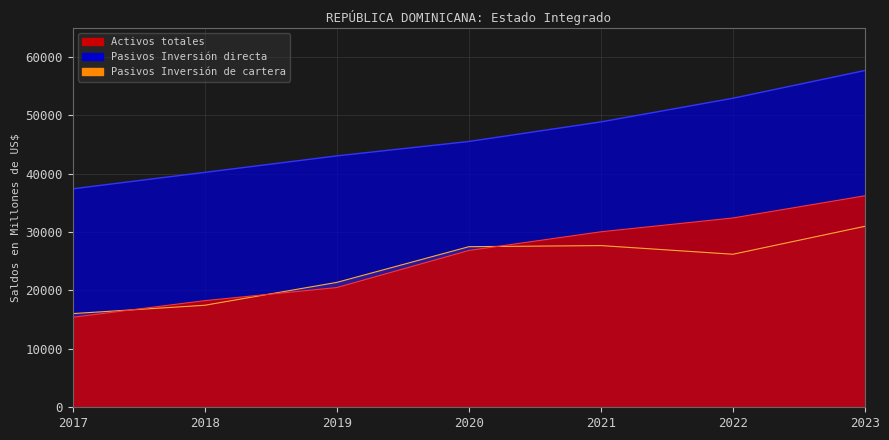

What are all the series names shown in the legend?

Activos totales, Pasivos Inversión directa, Pasivos Inversión de cartera